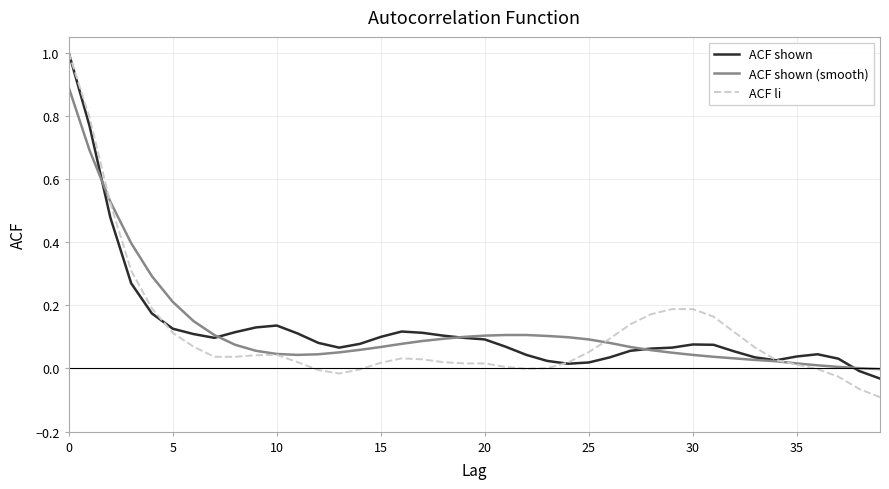

True or false: ACF shown and ACF li intersect in this chart.

True